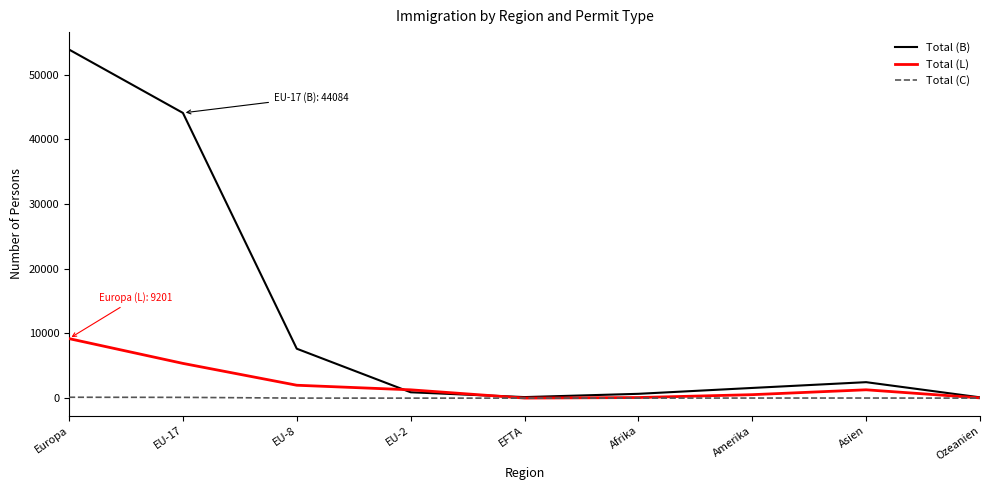

List the series in order of their overall mean, highest first.

Total (B), Total (L), Total (C)